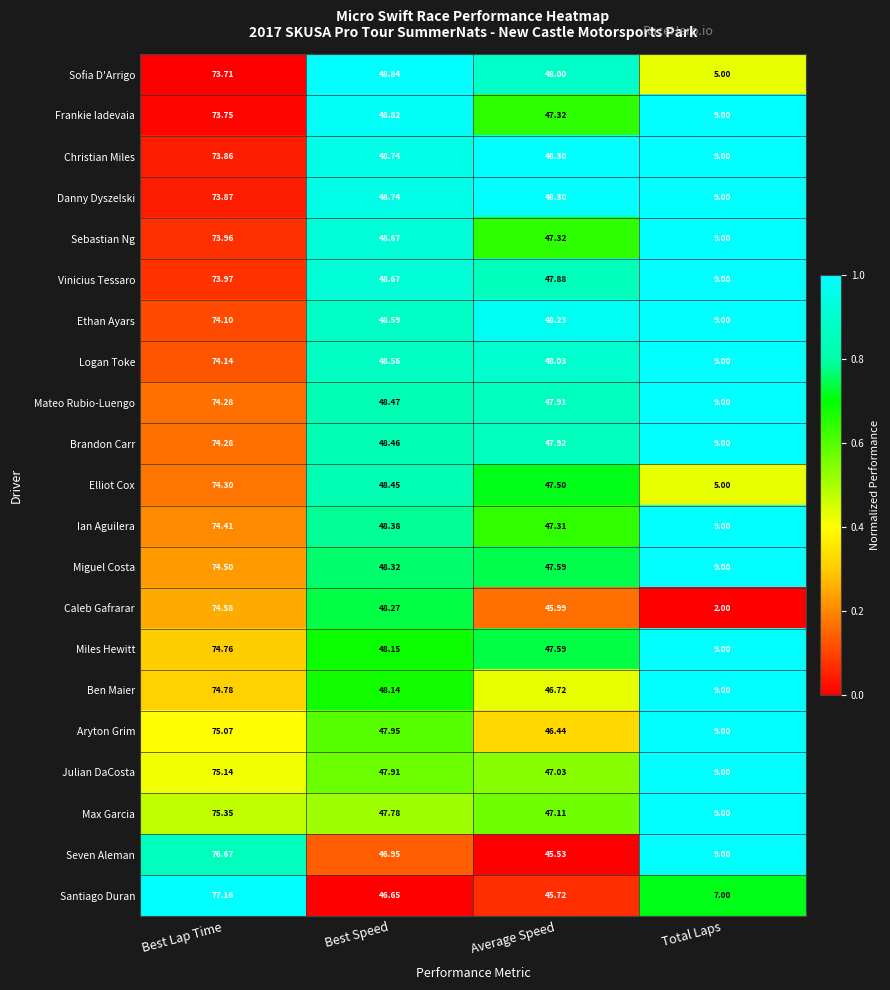

Between Best Speed and Total Laps, which series saw the biggest shift?

Caleb Gafrarar